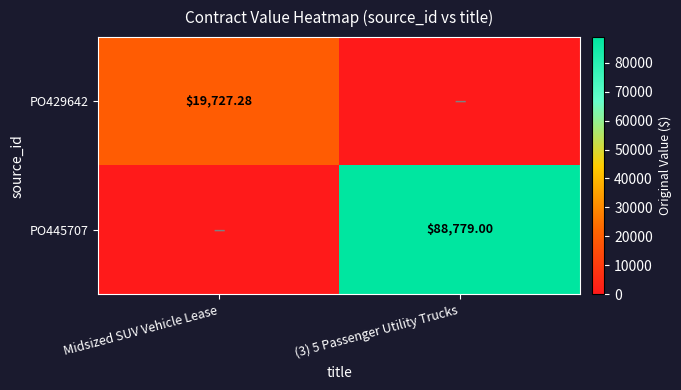

At how many categories does at least one series exceed 41527?

1